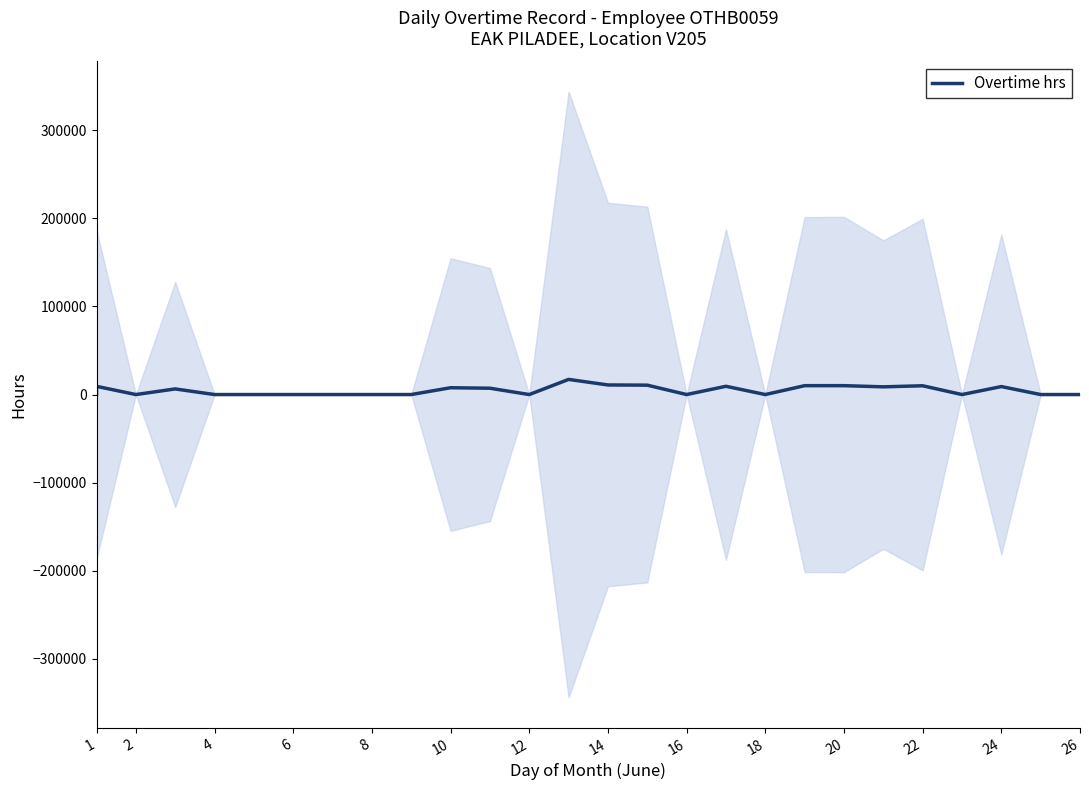

Does the chart have visible grid lines?

No